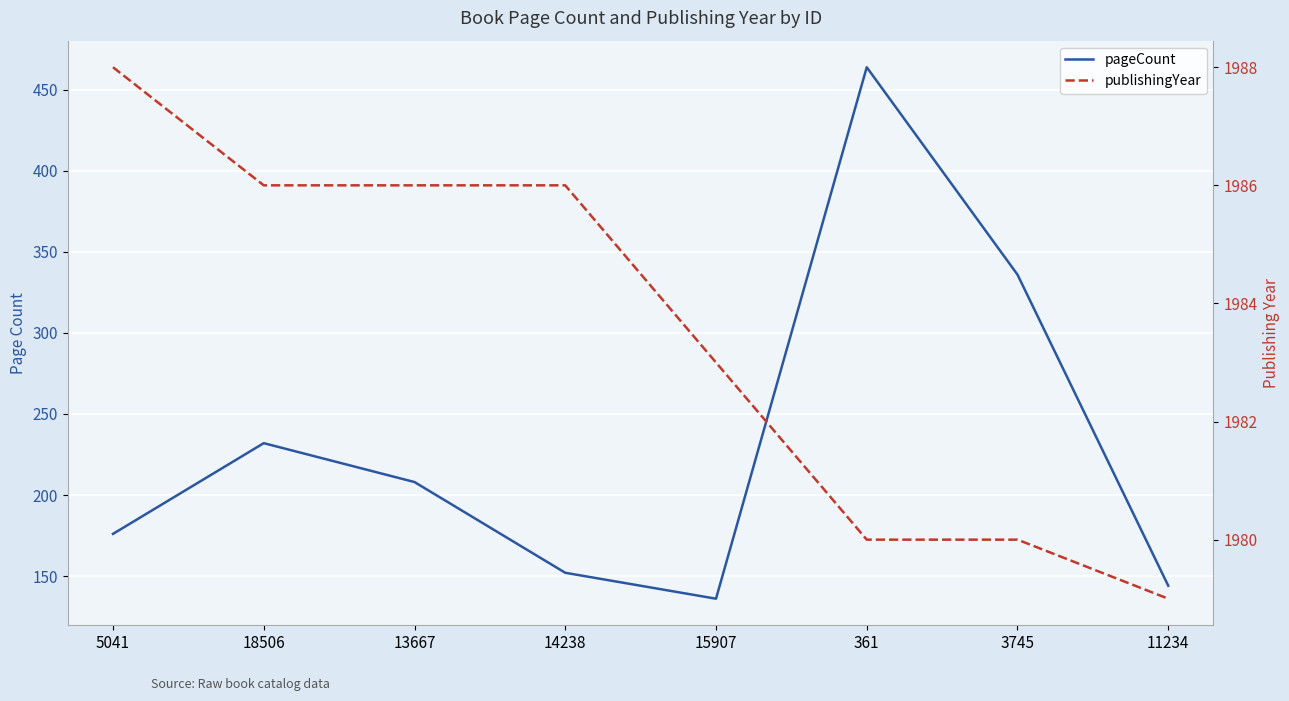

Rank the series by their average value, from highest to lowest.

publishingYear, pageCount